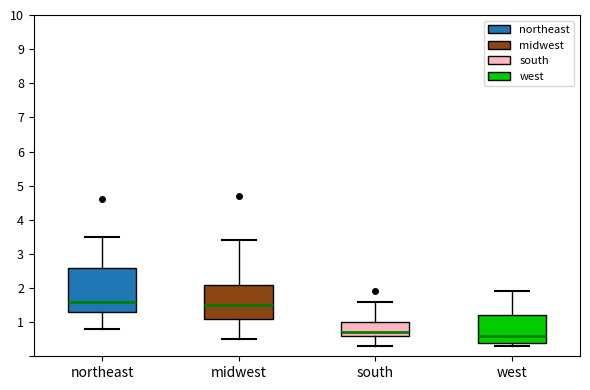

Comparing the boxes themselves (not the whiskers), which one is the tallest?

northeast